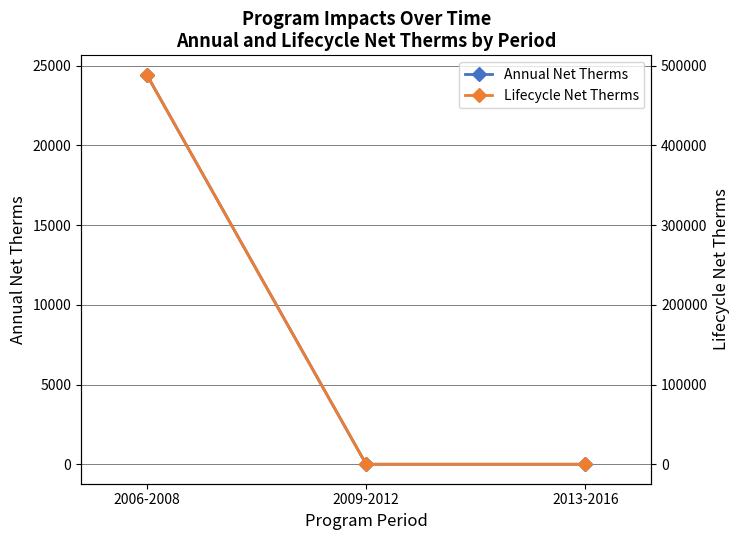

What is the difference between the maximum and minimum values in the Lifecycle Net Therms series?

488407.2